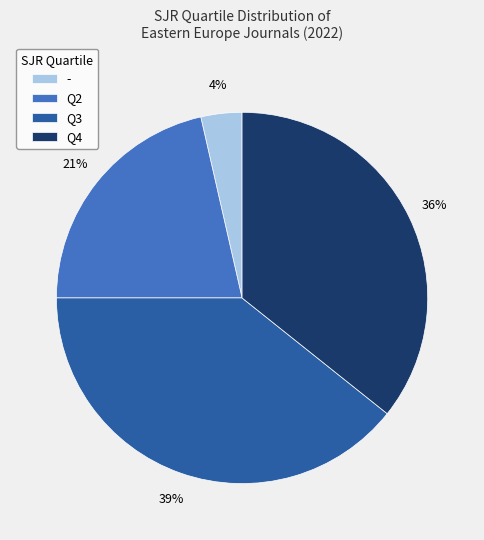

Which category has the biggest portion of the pie?

Q3